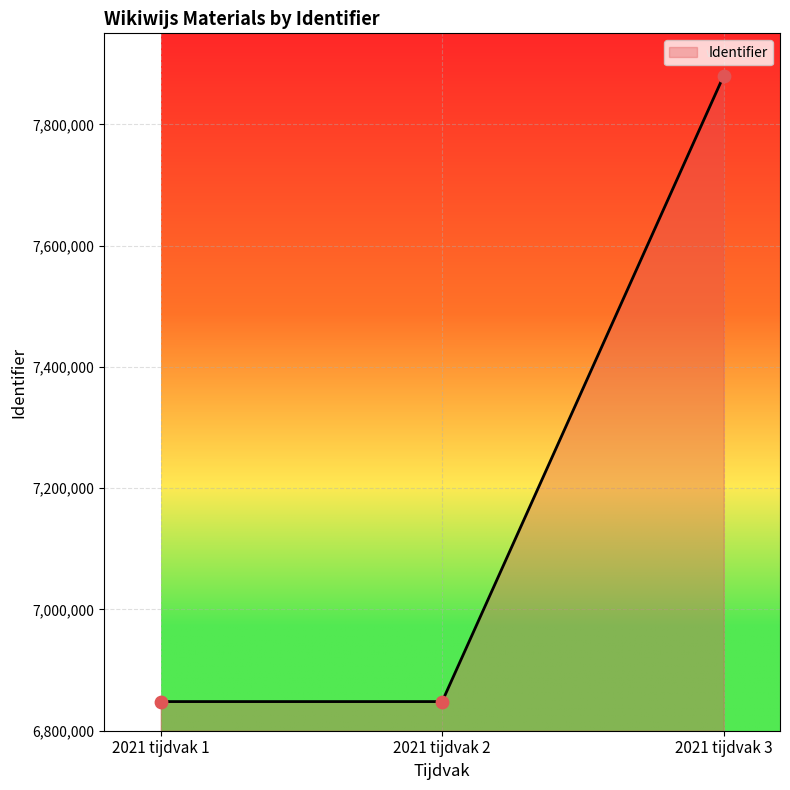

What is the change in value from 2021 tijdvak 1 to 2021 tijdvak 3?

+1032032